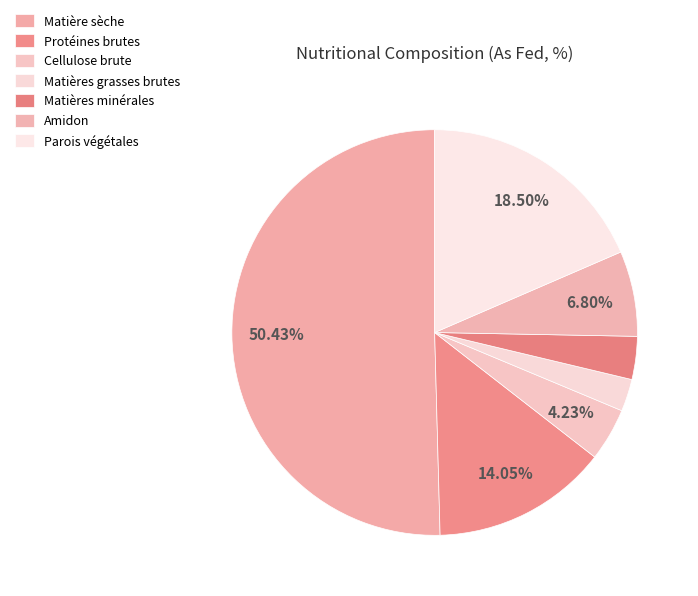

To the nearest percent, what is the difference between the largest and smallest slice percentages?

48%